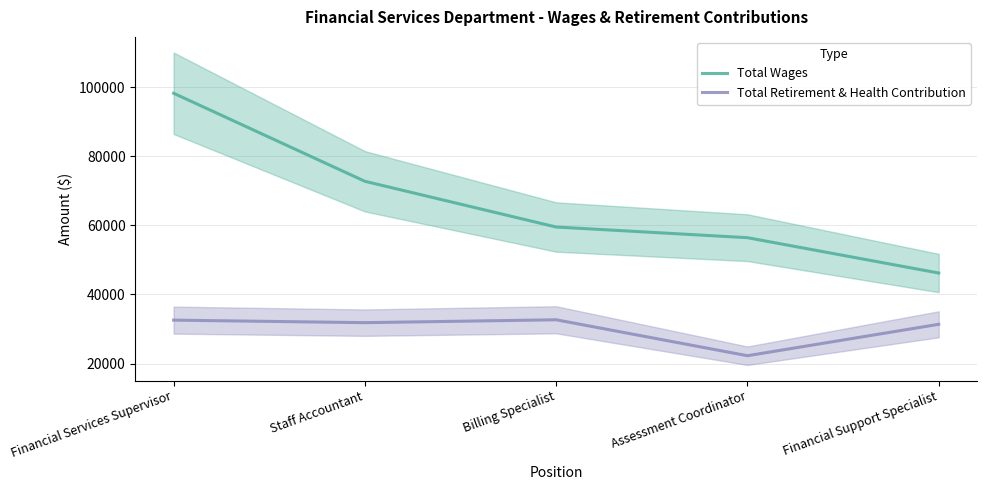

What is the spread (max minus min) of values at Staff Accountant?

40904